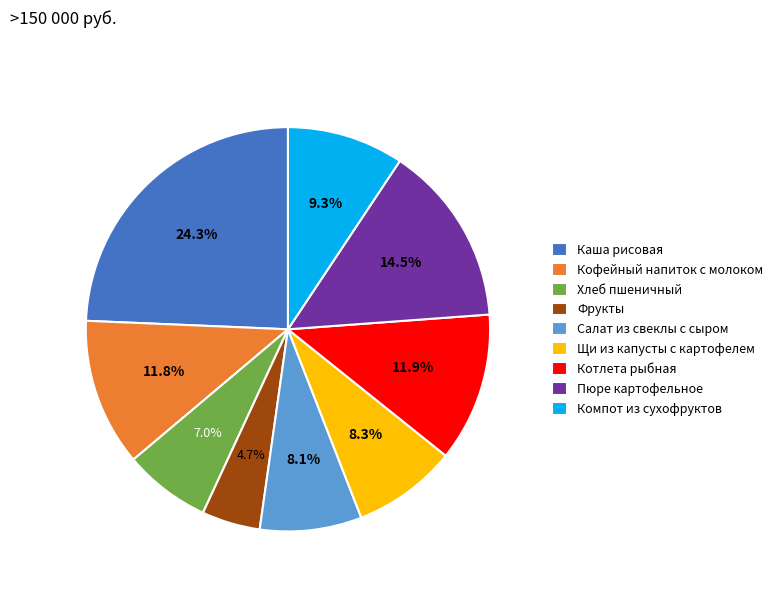

Which has a higher value, Щи из капусты с картофелем or Компот из сухофруктов?

Компот из сухофруктов